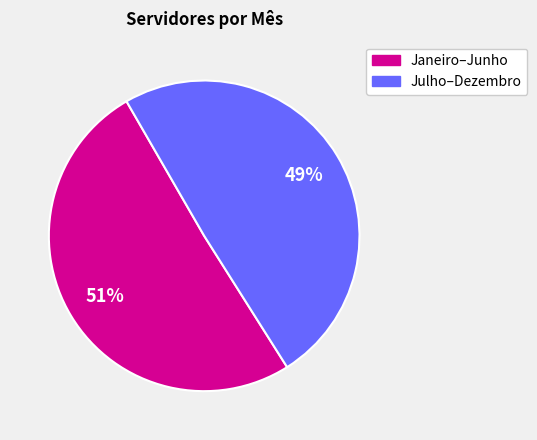

Is there any slice that represents more than half of the pie?

Yes